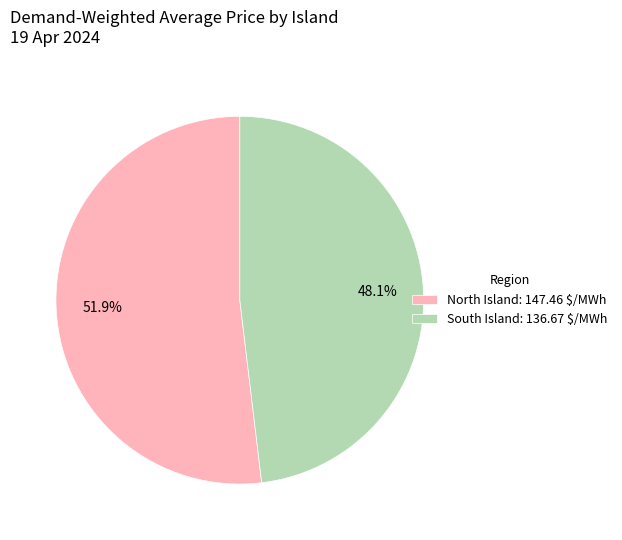

Is South Island: 136.67 $/MWh the majority of the pie?

No